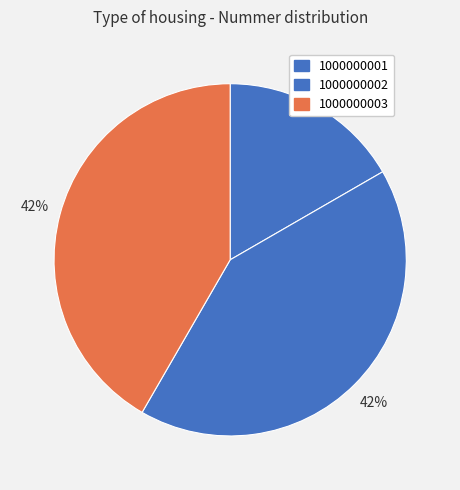

Is there any slice that represents more than half of the pie?

No